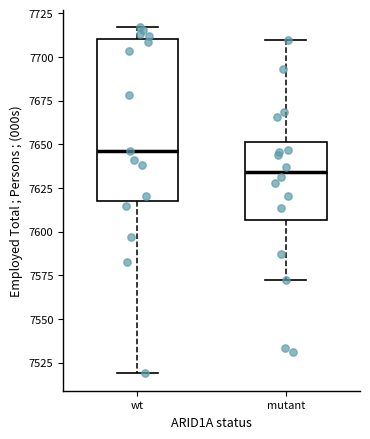

Which box has the highest median line?

wt